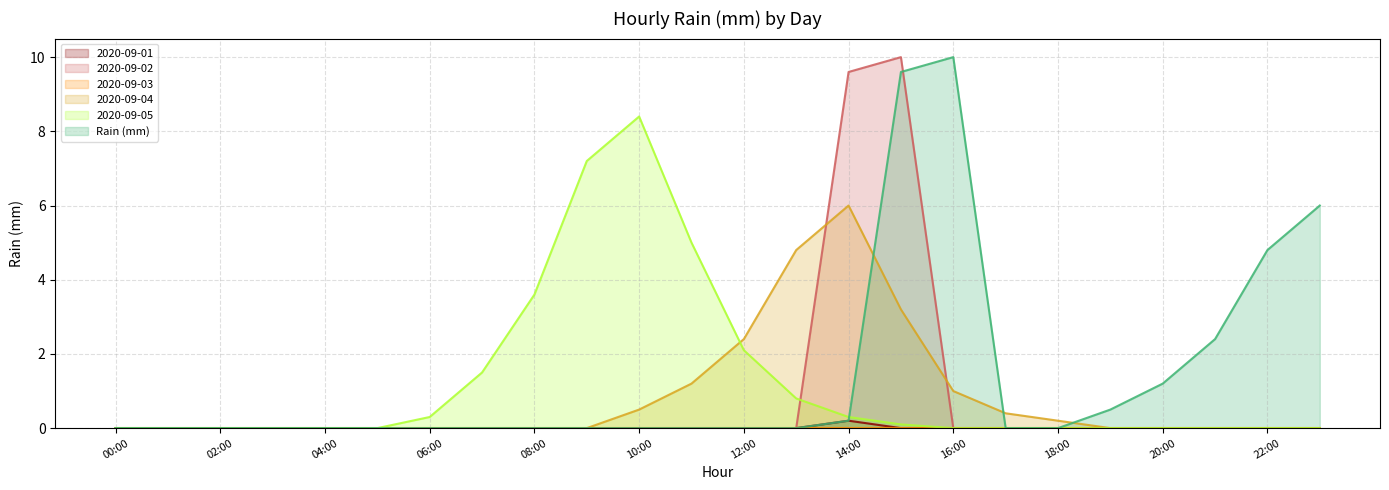

The 2020-09-04 series shows 0.0 at 20:00. True or false?

True